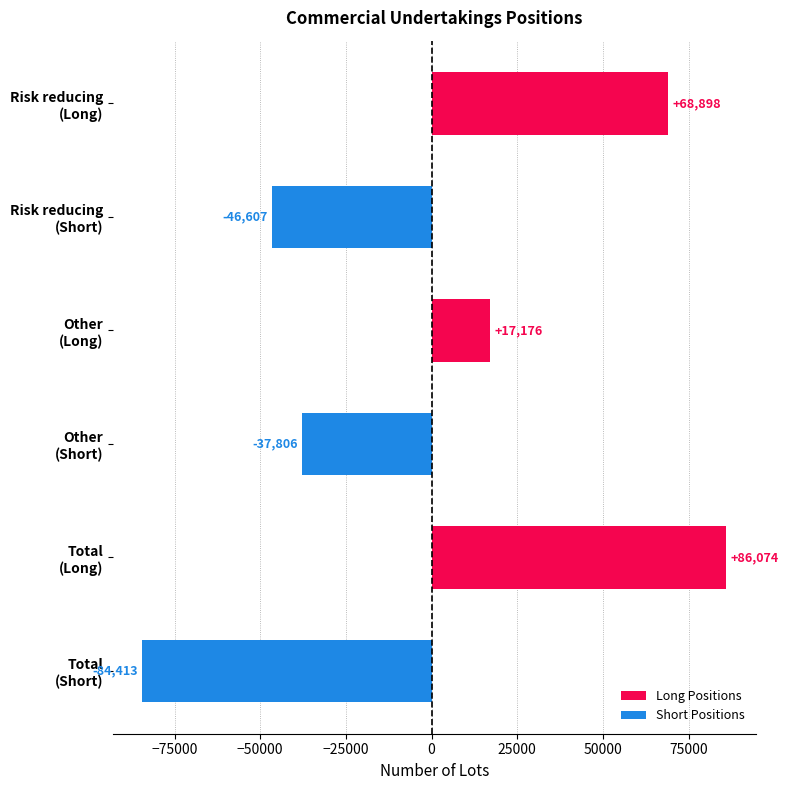

What is the value of the 1st bar from the top?

68898.0